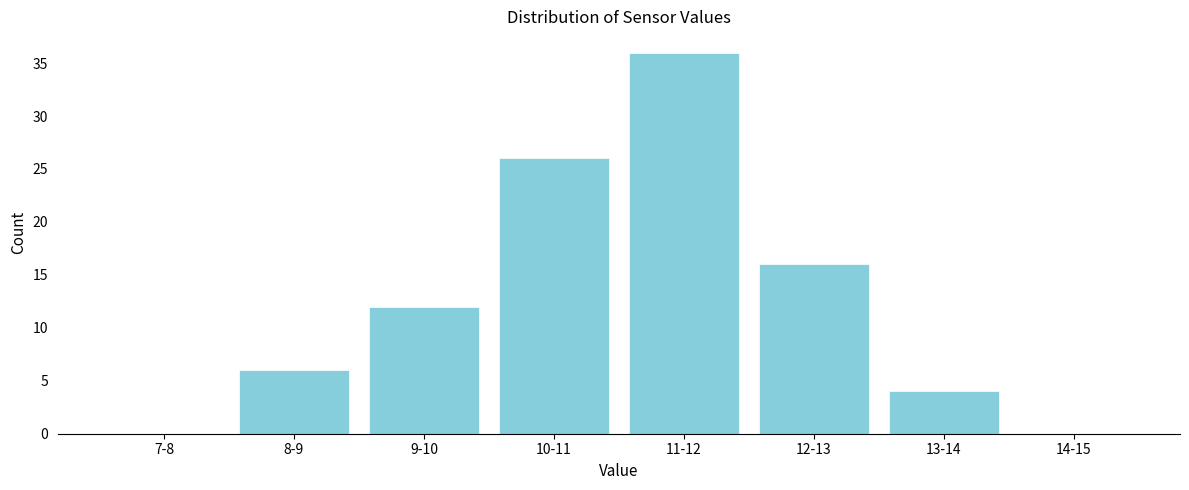

Reading left to right, extract all data points from this chart.

7-8=0	8-9=6	9-10=12	10-11=26	11-12=36	12-13=16	13-14=4	14-15=0